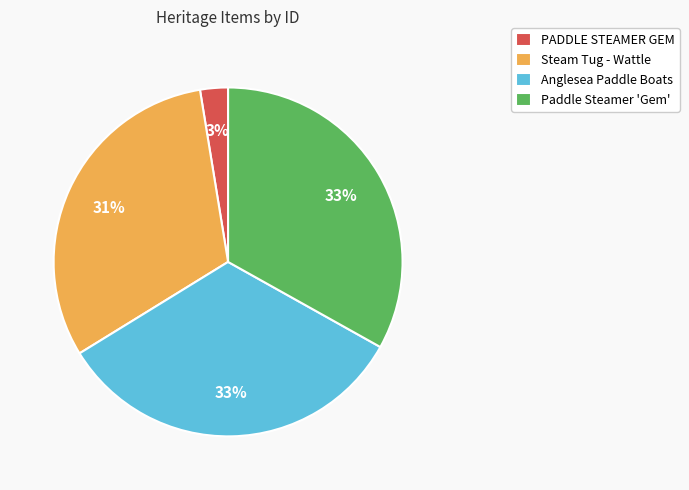

How many slices are in this pie chart?

4